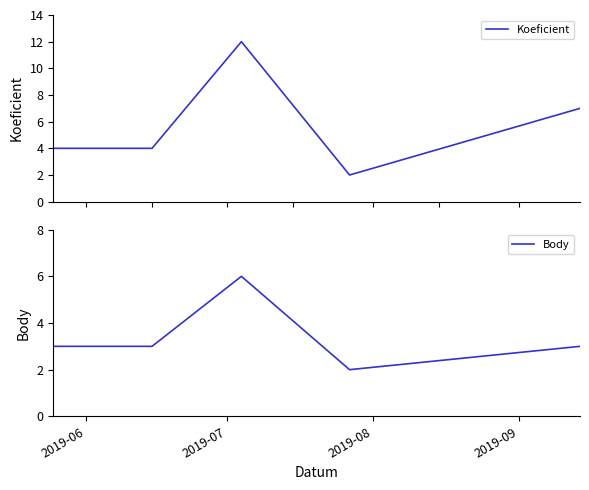

How many series are shown in this chart?

2